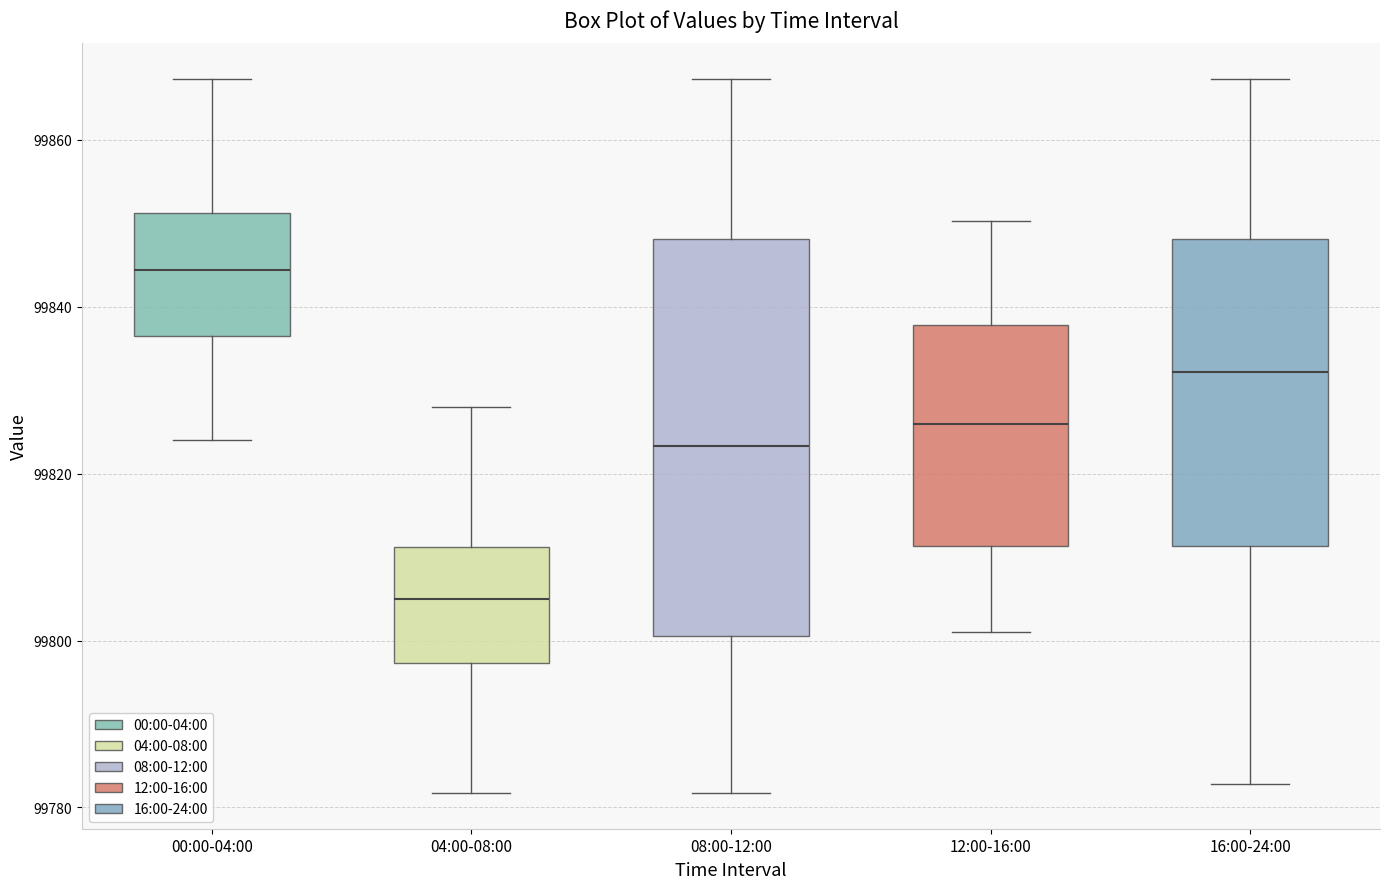

Reading left to right, read every box against the y-axis: the position of its median line, the range the box covers, and the ends of its whiskers. The values are not printed on the chart, so give them approximately, as read against the axis.

00:00-04:00: median 99844, box 99836 to 99852, whiskers 99824 to 99868
04:00-08:00: median 99804, box 99798 to 99812, whiskers 99782 to 99828
08:00-12:00: median 99824, box 99800 to 99848, whiskers 99782 to 99868
12:00-16:00: median 99826, box 99812 to 99838, whiskers 99800 to 99850
16:00-24:00: median 99832, box 99812 to 99848, whiskers 99782 to 99868